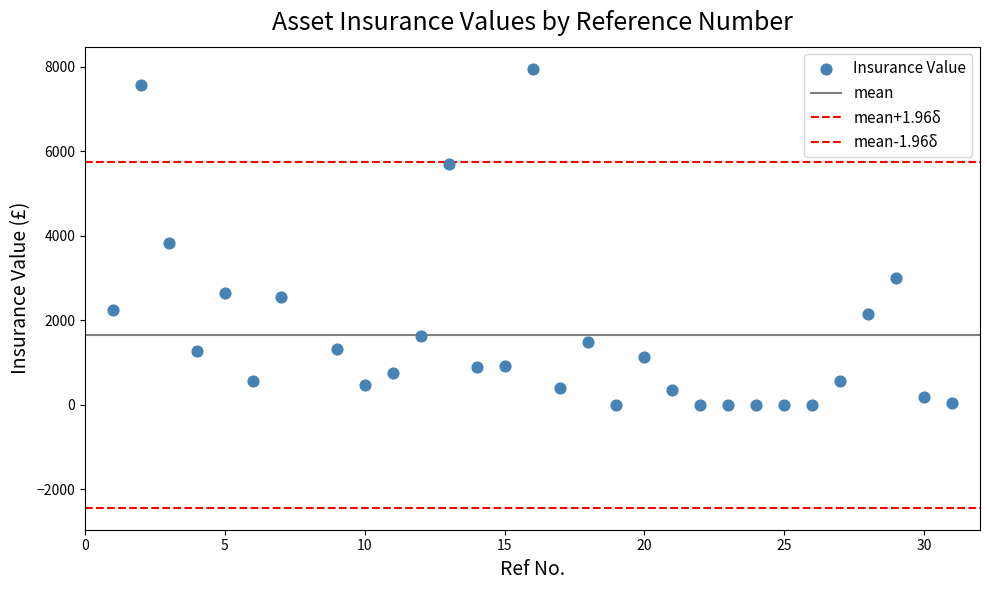

How many data points are displayed?

30